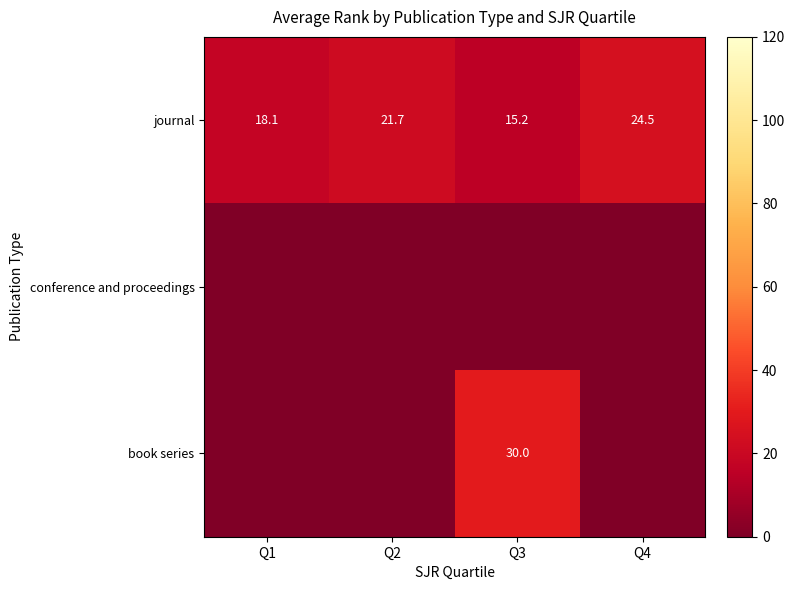

Rank the categories by journal value from highest to lowest.

Q4, Q2, Q1, Q3